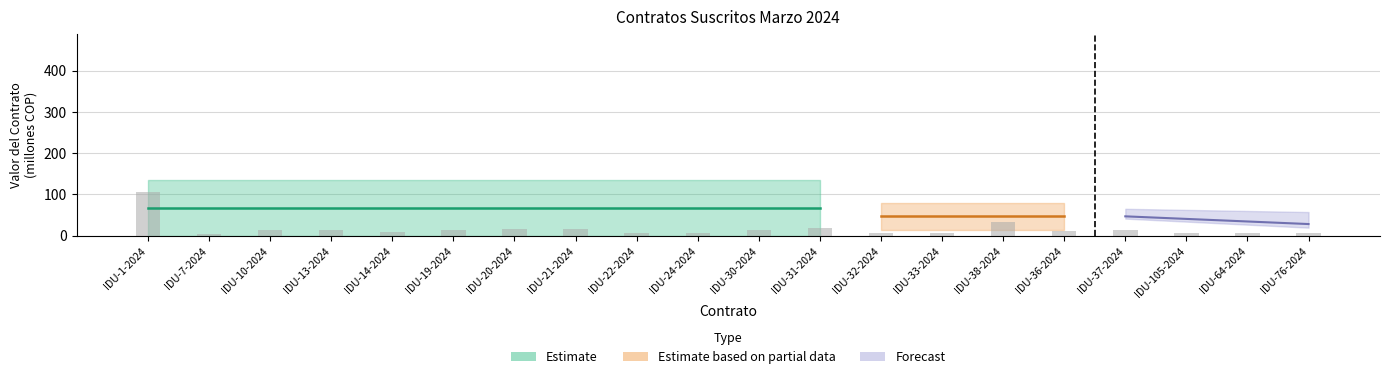

Approximately how many times larger is the value at IDU-76-2024 compared to IDU-13-2024?

0.5